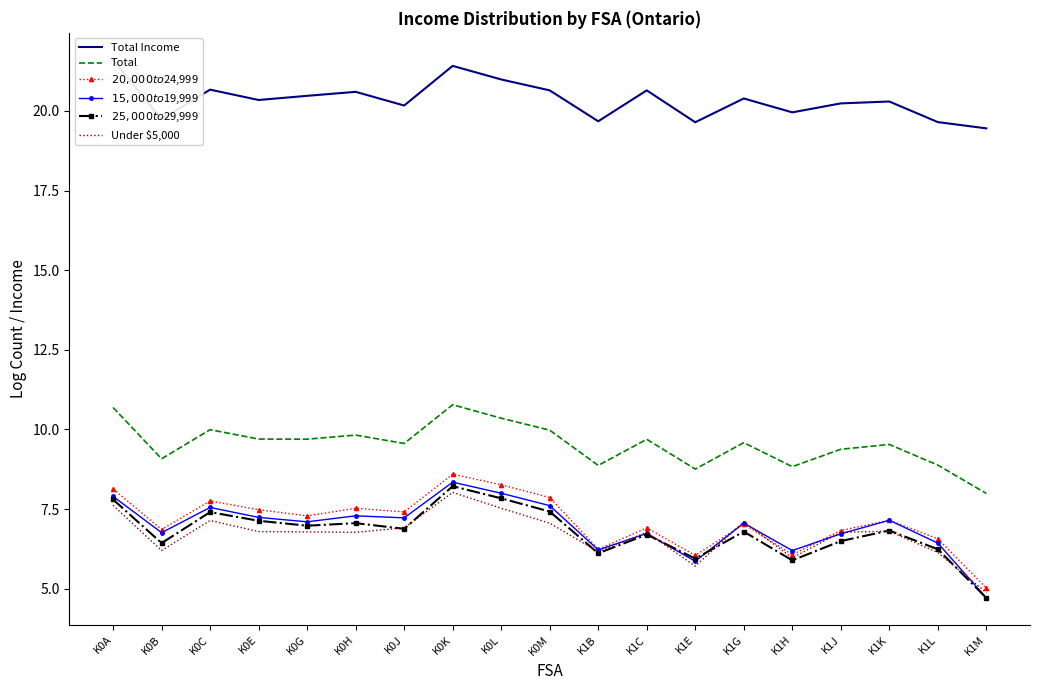

What is the spread (max minus min) of values at K0K?

13.4